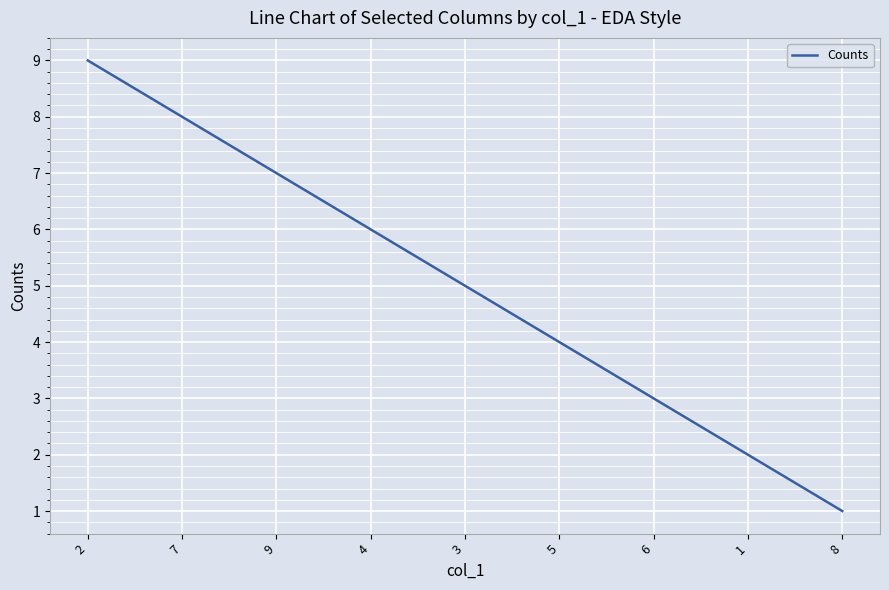

Count the number of data series in this chart.

1